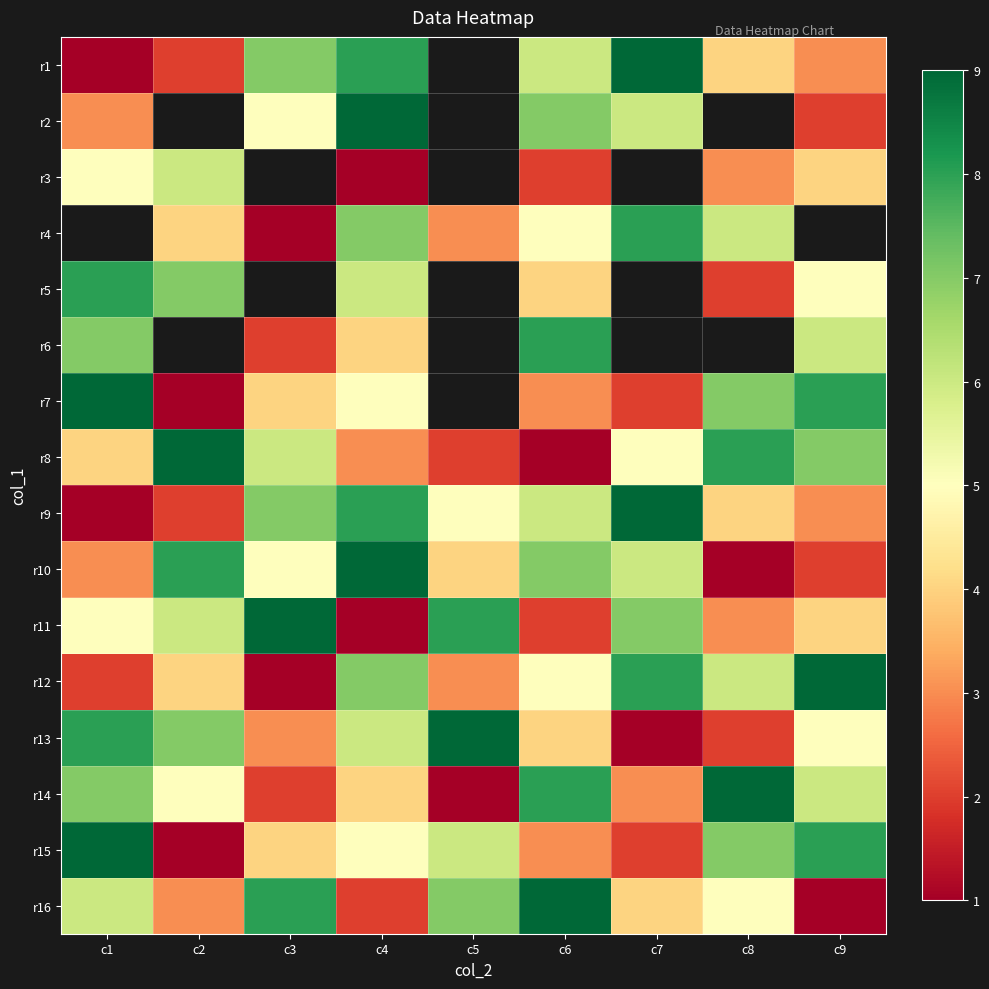

At which category is the sum across all series the highest?

c4